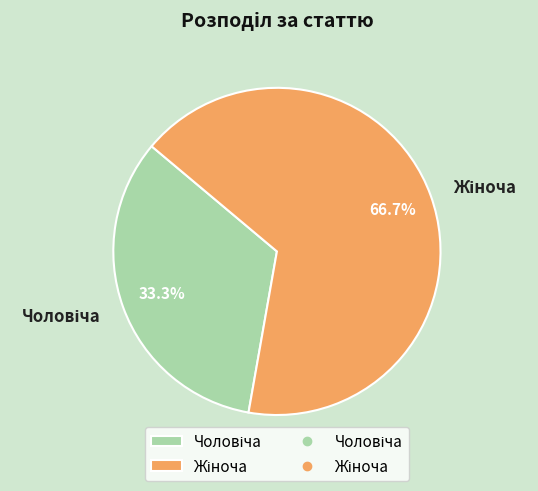

To the nearest percent, what is the difference between the largest and smallest slice percentages?

33%